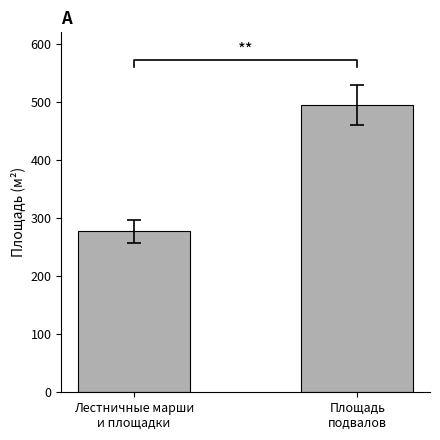

How many data points are less than 495?

1